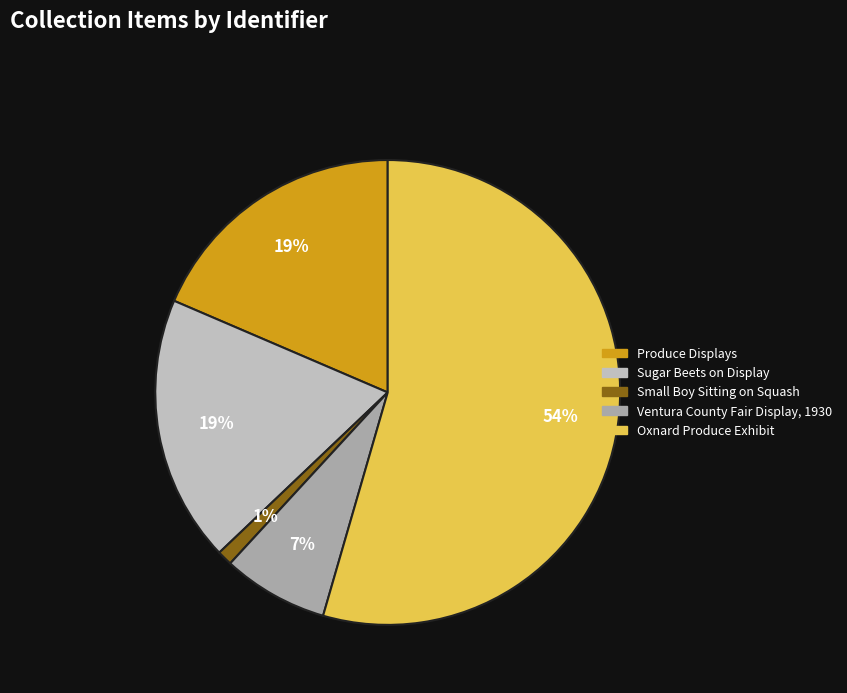

To the nearest percent, what is the average slice percentage?

20%